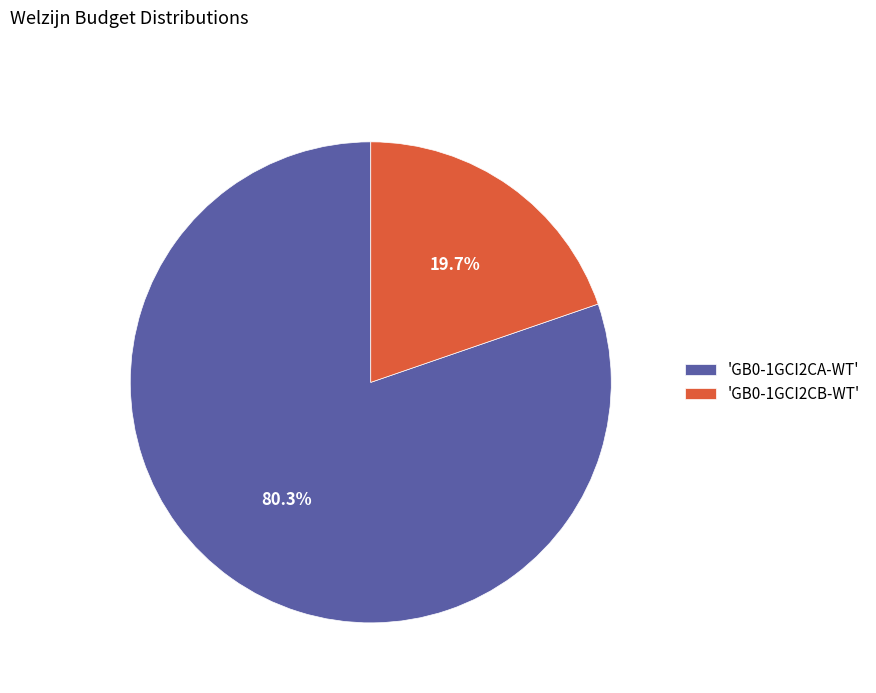

Which has a higher value, 'GB0-1GCI2CA-WT' or 'GB0-1GCI2CB-WT'?

'GB0-1GCI2CA-WT'